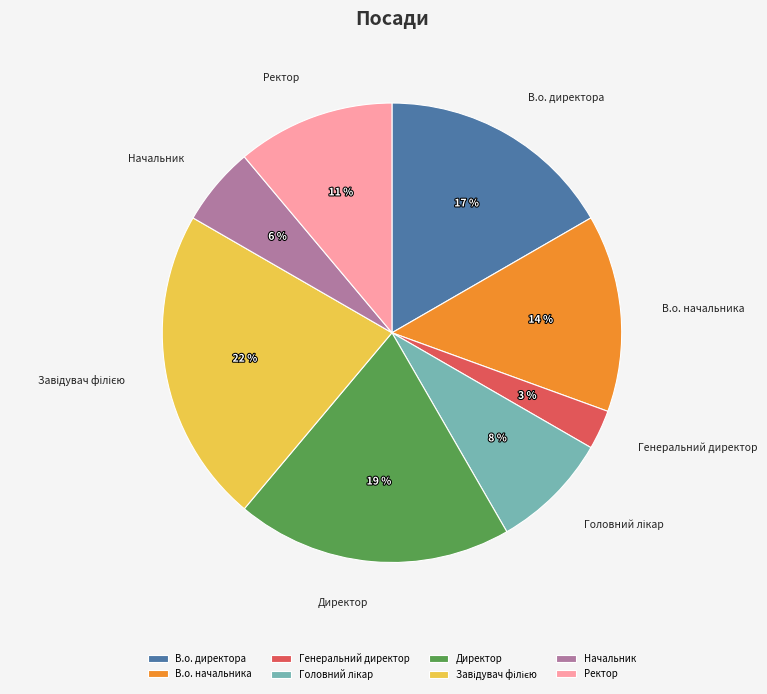

Is it true that В.о. директора is 17% of the pie?

True